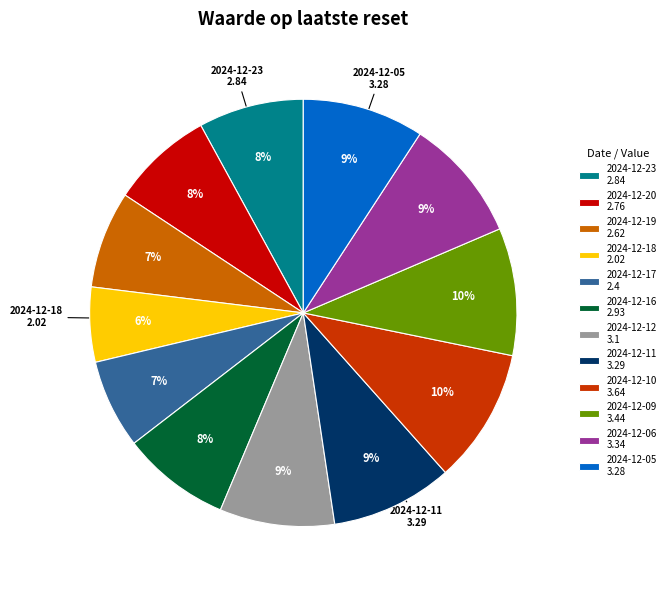

How many segments does this pie chart have?

12